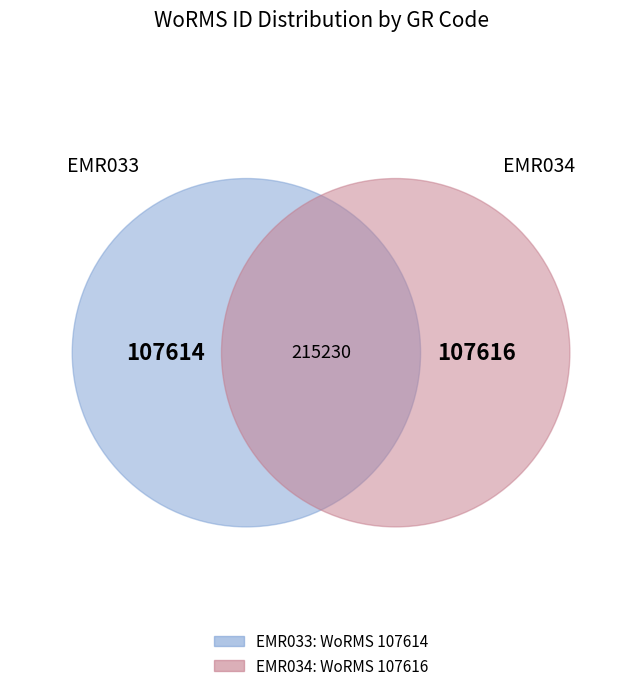

To the nearest percent, what is the average slice percentage?

50%